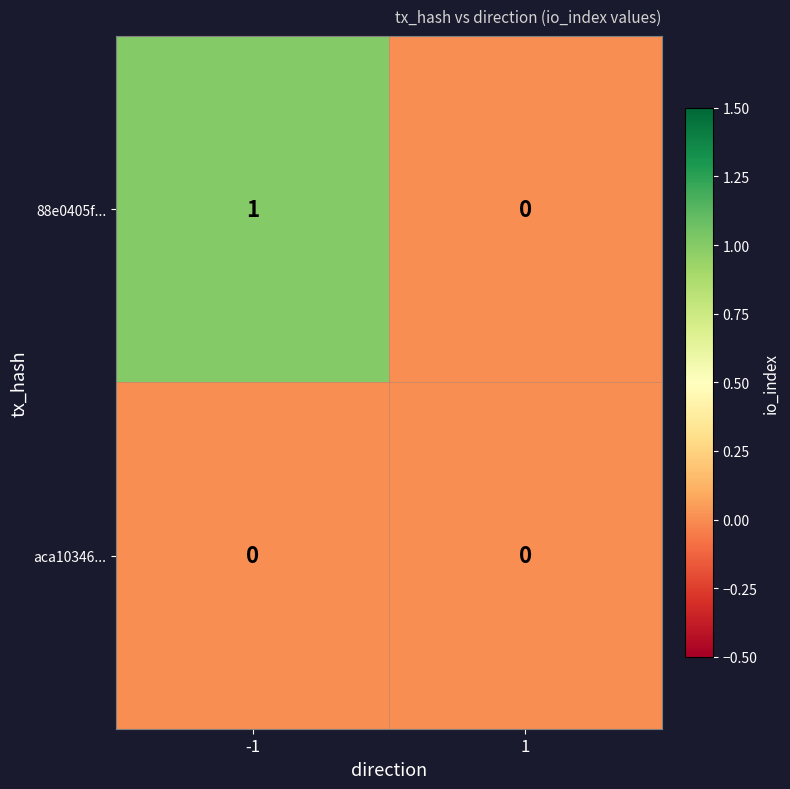

What is the total value across all series at -1?

1